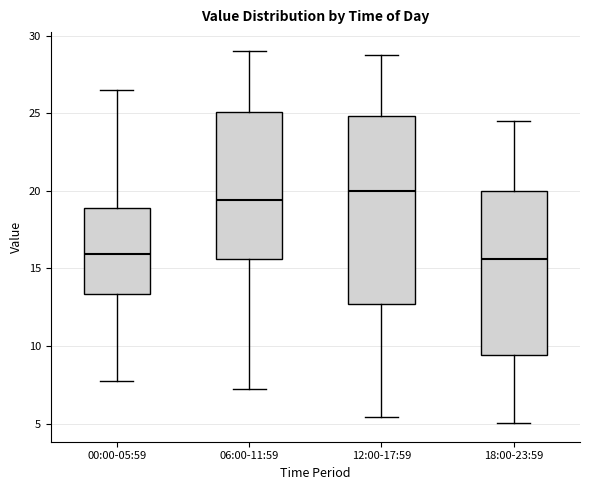

Comparing the boxes themselves (not the whiskers), which one is the tallest?

12:00-17:59